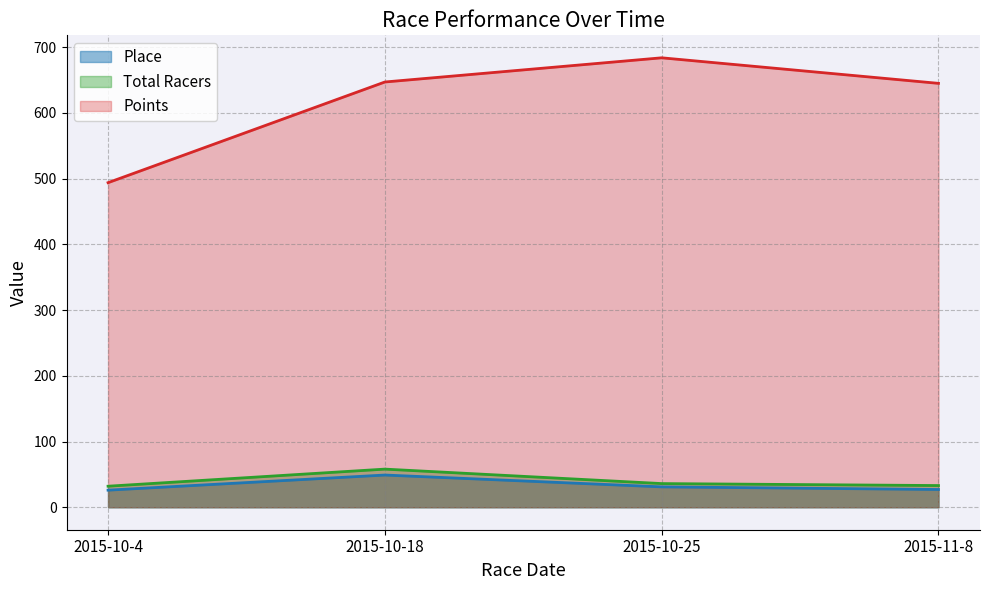

Reading right to left, extract all data points from this chart.

Place: 27.0	31.0	49.0	26.0
Total Racers: 33.0	36.0	58.0	32.0
Points: 644.7	683.6	646.8	493.7